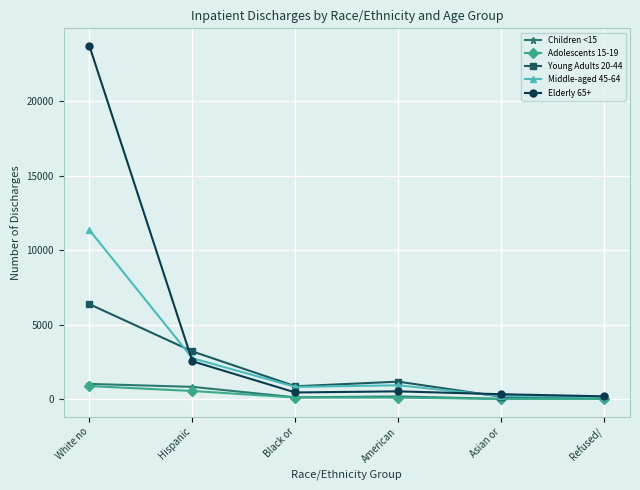

What is the highest value of the Young Adults 20-44 series?

6392